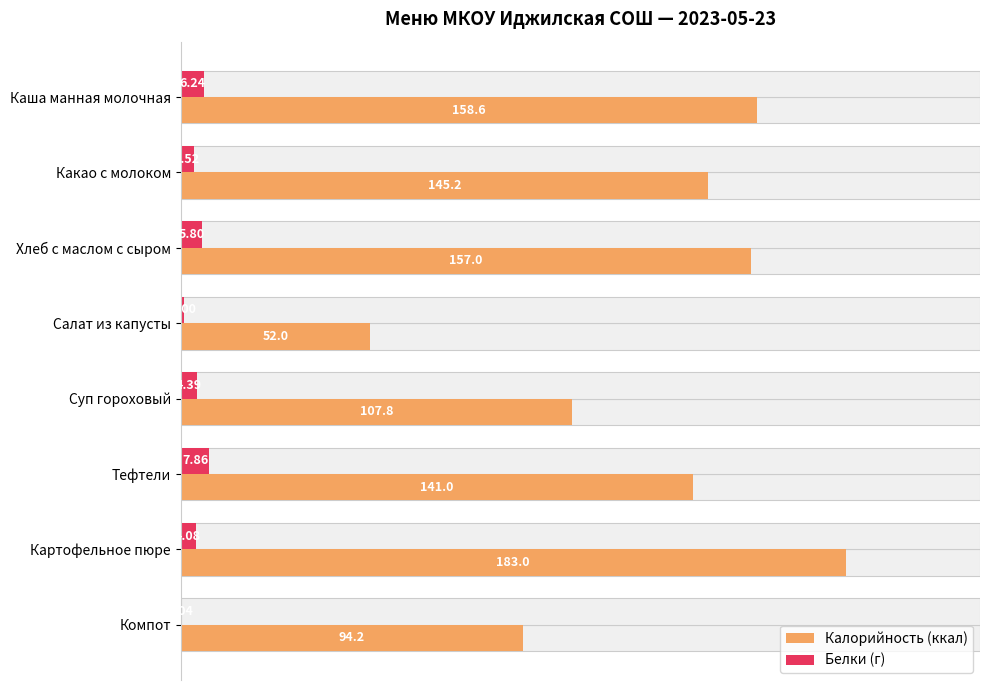

Reading left to right, what are all the values shown in this chart?

Калорийность (ккал): 158.6	145.2	157.0	52.0	107.8	141.0	183.0	94.2
Белки (г): 6.2	3.5	5.8	1.0	4.4	7.9	4.1	0.0